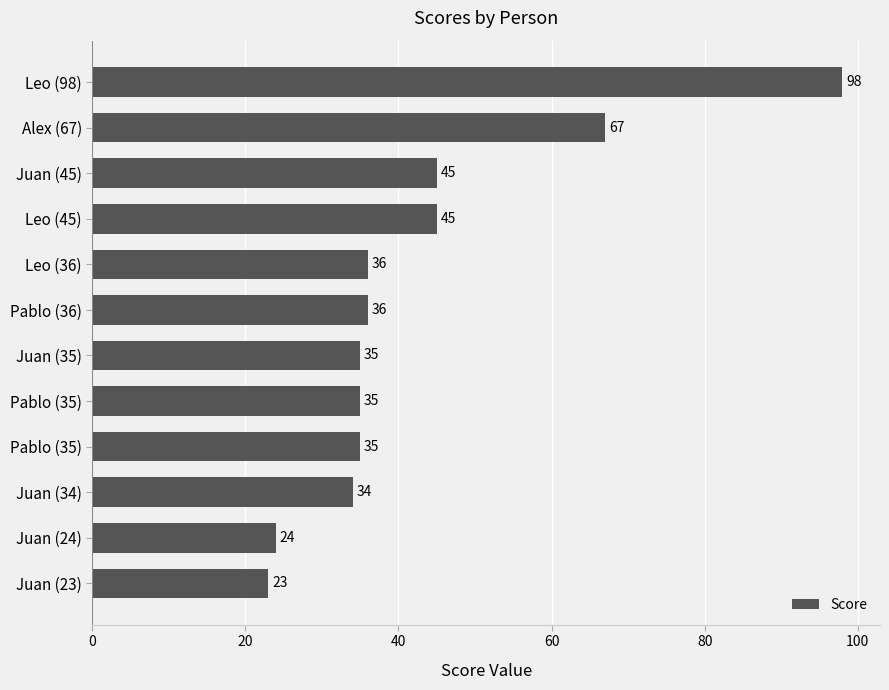

Count the number of data series in this chart.

1